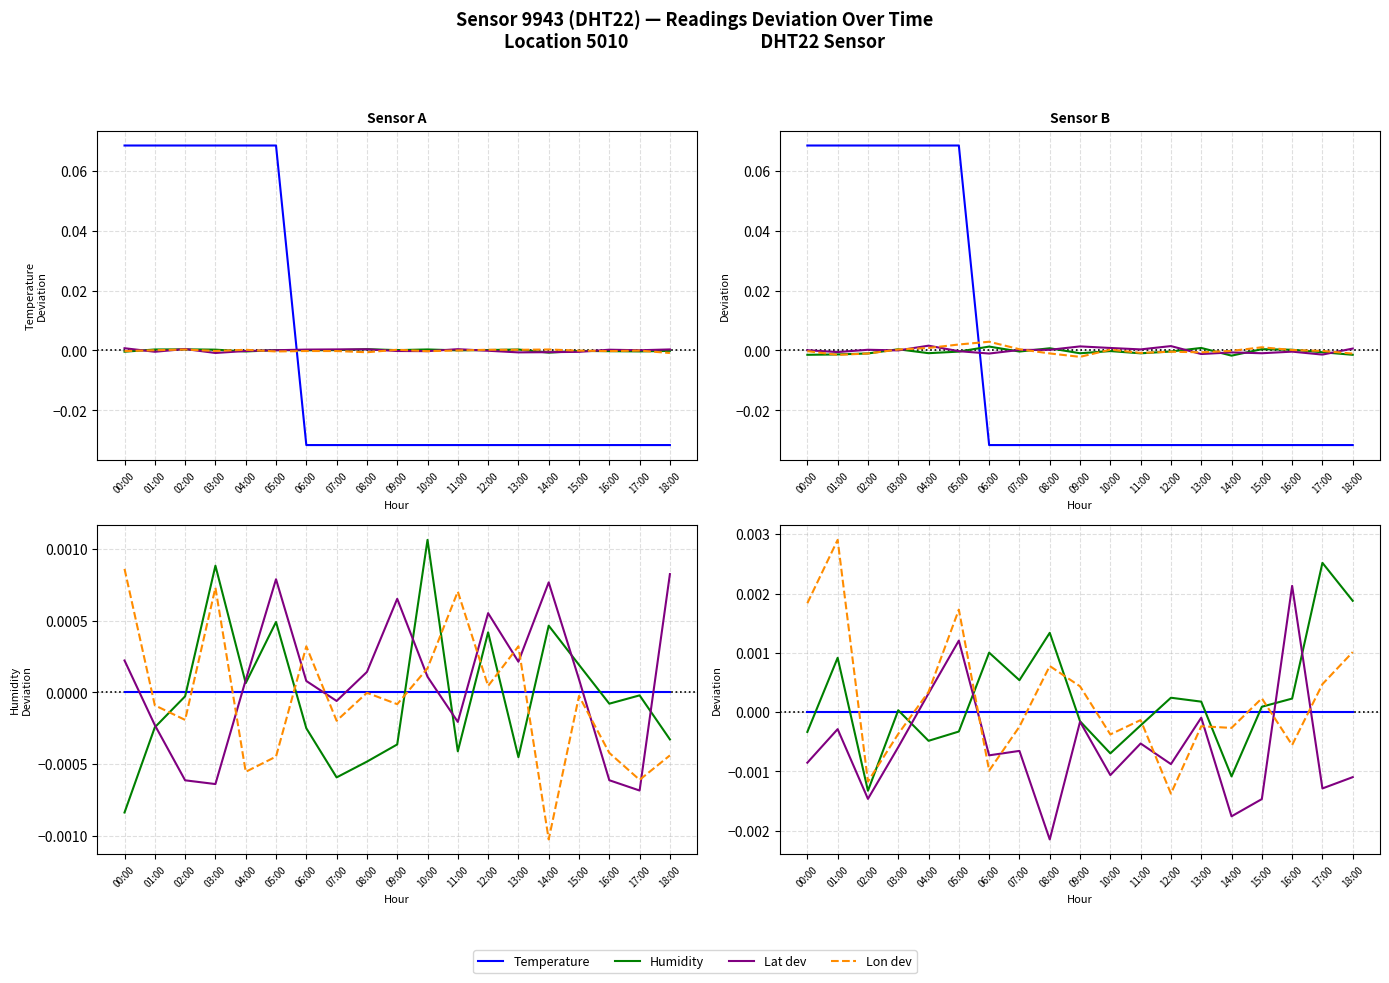

True or false: Humidity has more than 2 points higher than both neighbors.

True